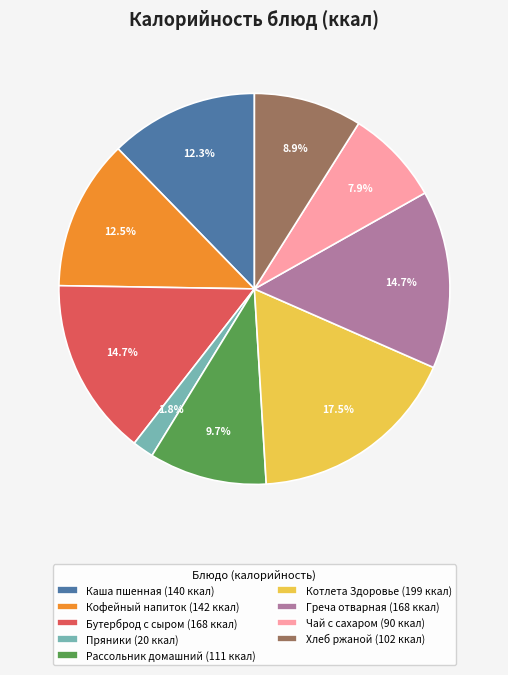

How many segments does this pie chart have?

9